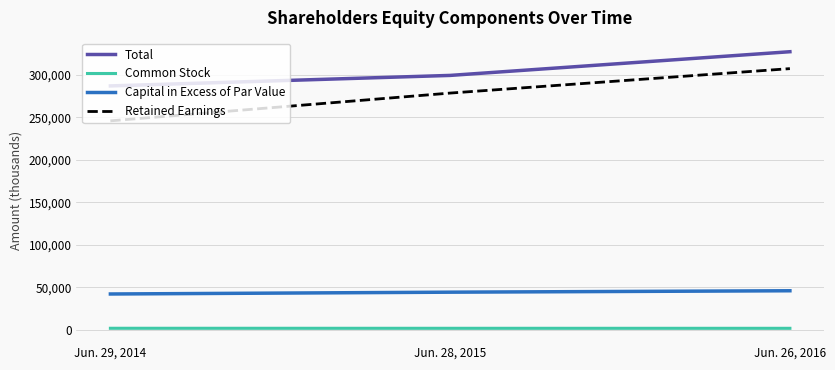

What are all the series names shown in the legend?

Total, Common Stock, Capital in Excess of Par Value, Retained Earnings